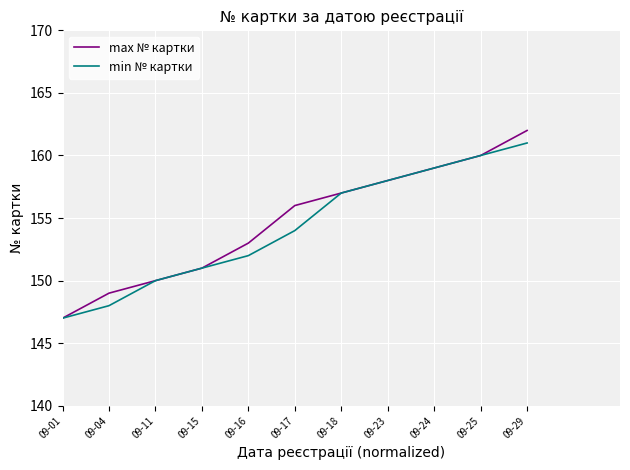

What is the total value across all series at 09-24?

318